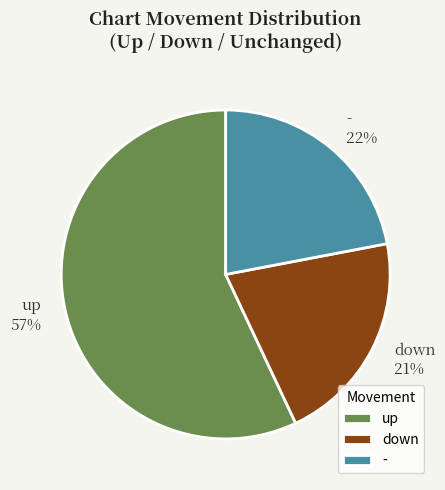

Count the number of slices in the pie.

3